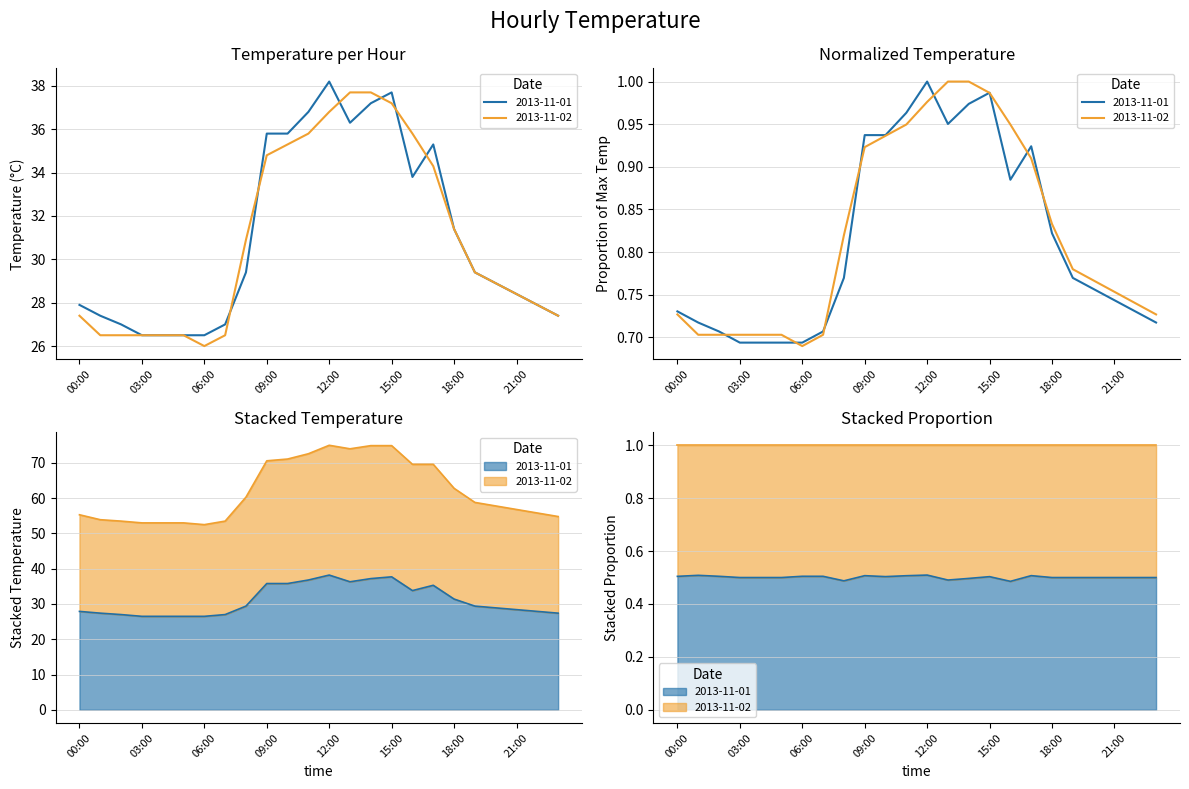

What is the smallest value displayed?

26.0